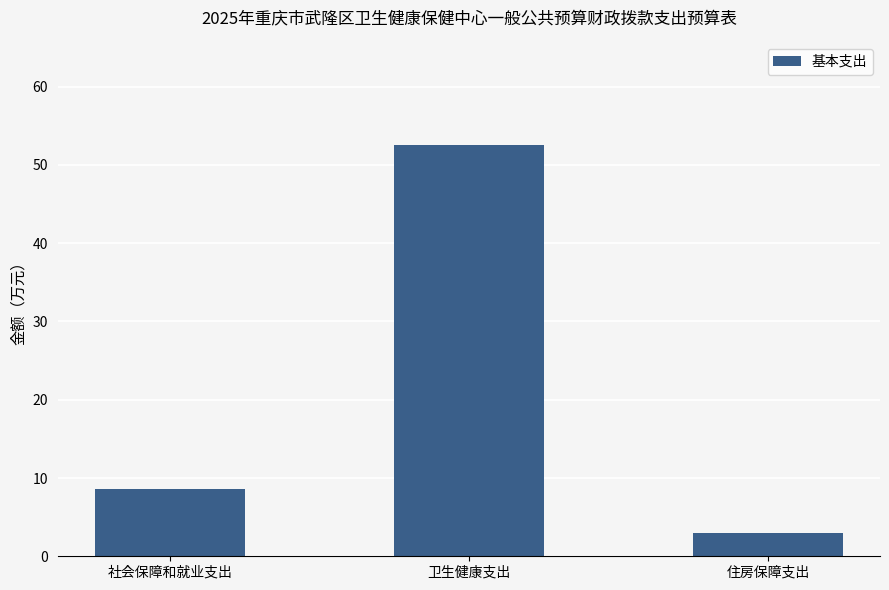

Which label corresponds to the smallest value in the chart?

住房保障支出